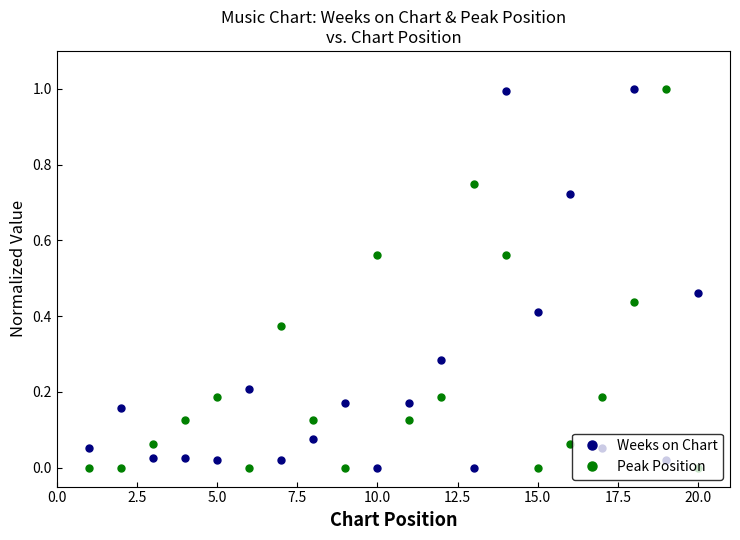

How many times do Peak Position and Weeks on Chart cross each other?

12